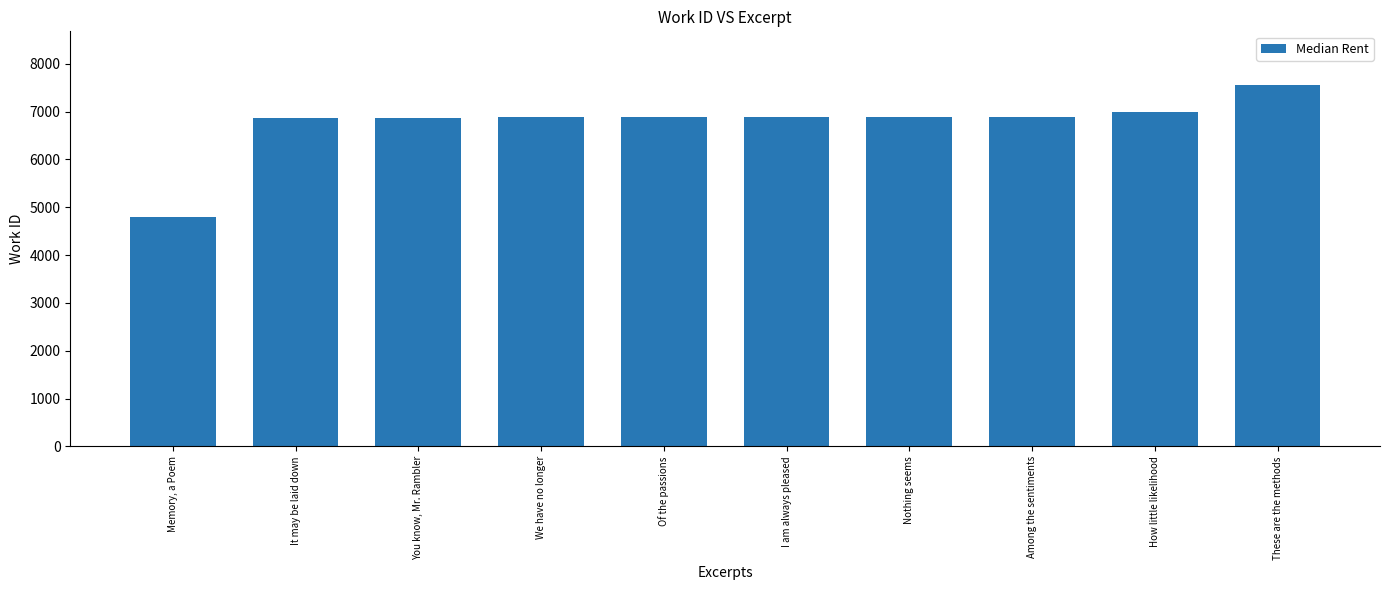

What is the value of the 7th bar from the left?

6891